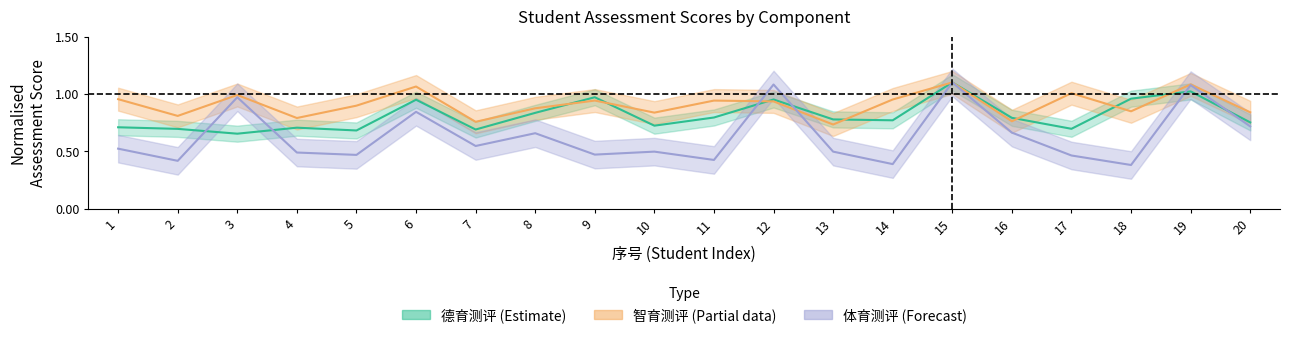

True or false: 德育测评 has more than 1 points higher than both neighbors.

True